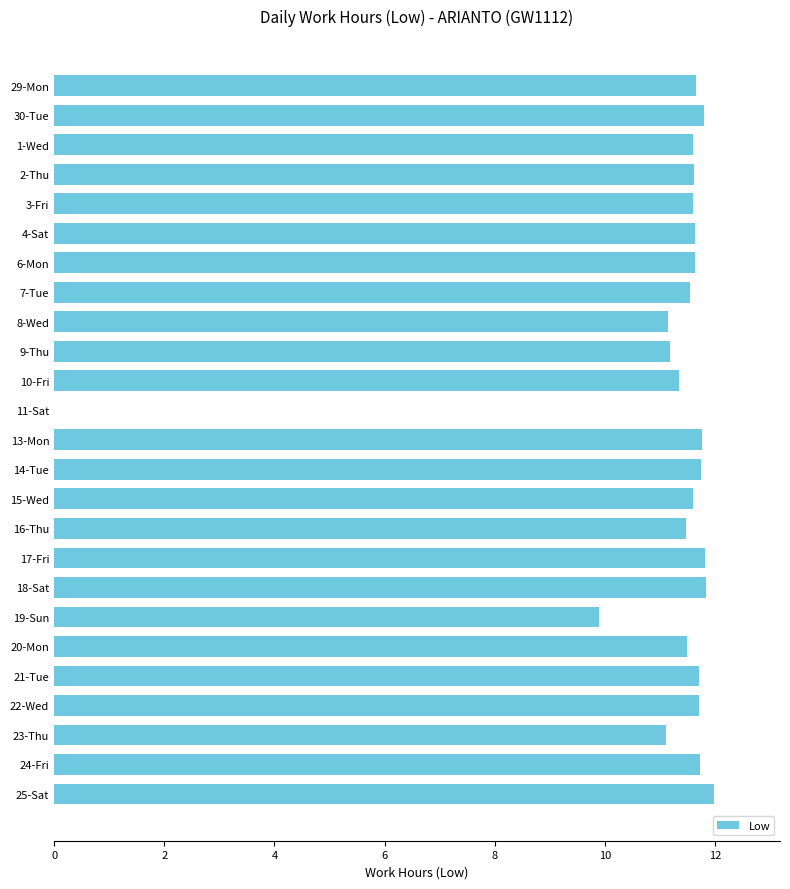

Is it true that the value at 23-Thu is 11.1?

True